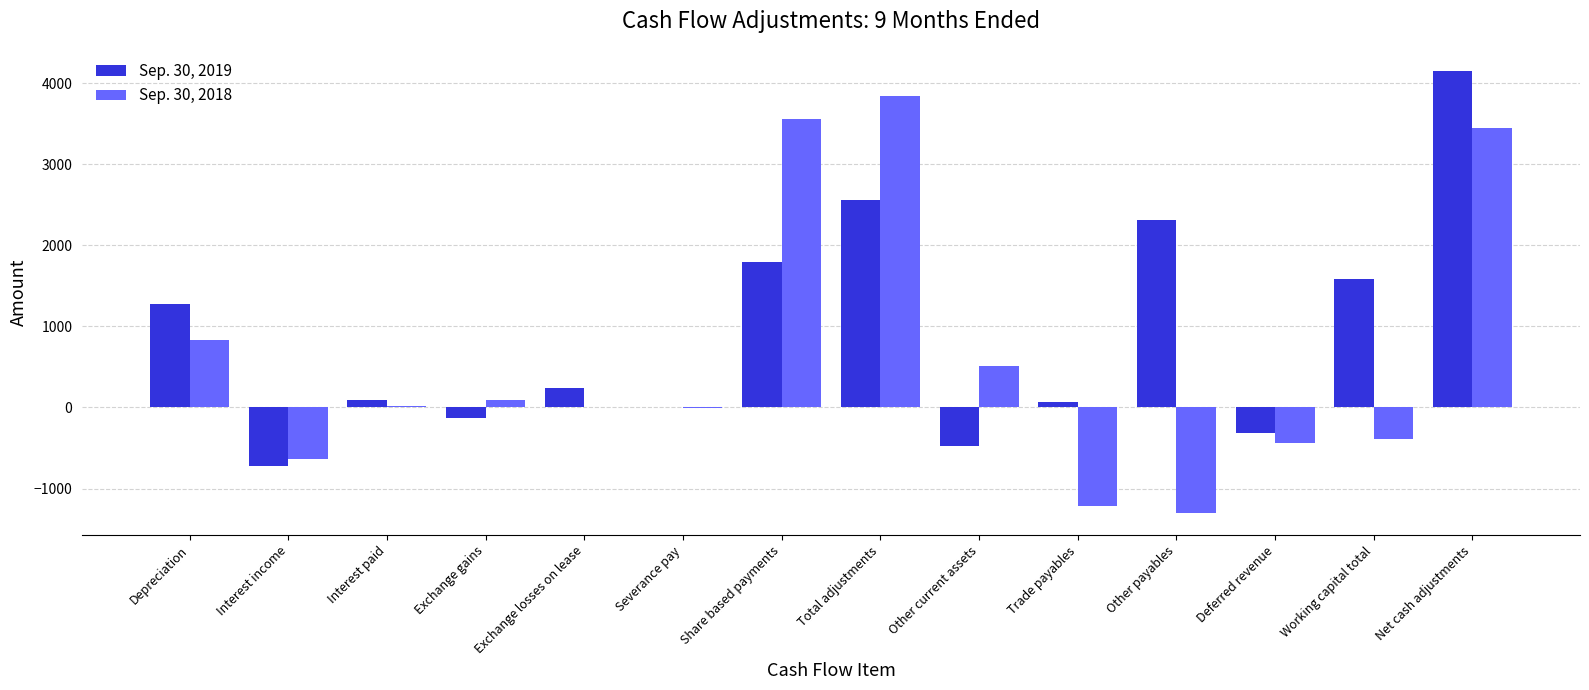

Between Total adjustments and Other current assets, which series saw the biggest shift?

Sep. 30, 2018